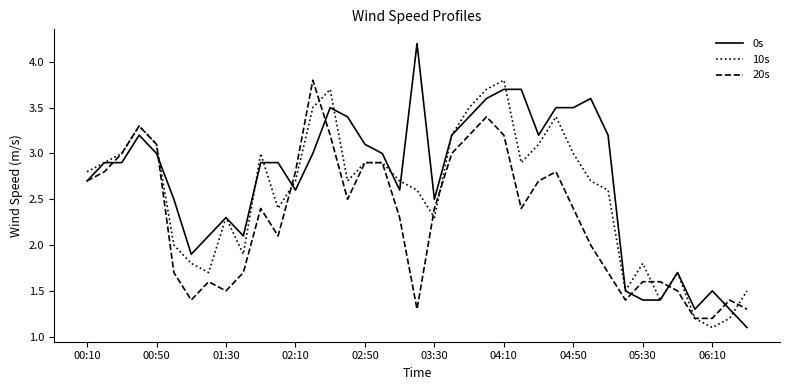

List the series in order of their overall mean, highest first.

0s, 10s, 20s